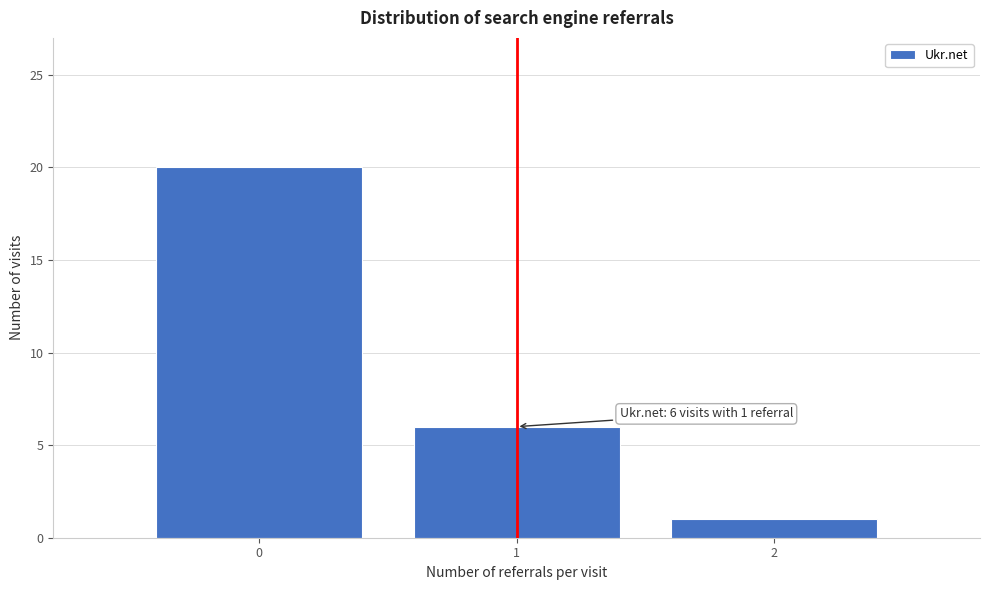

Reading left to right, what are all the values shown in this chart?

20	6	1